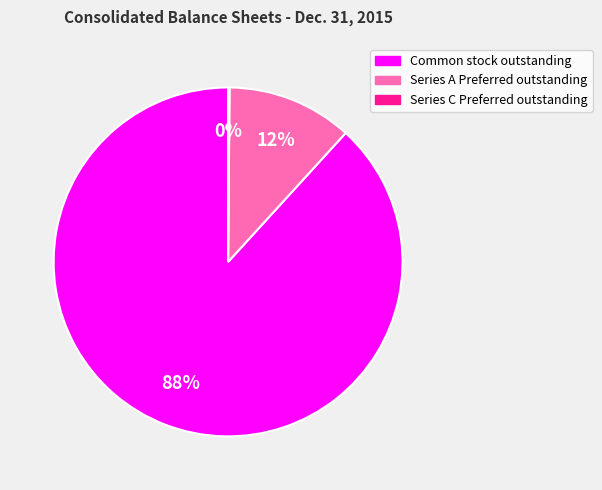

To the nearest percent, what is the difference between the largest and smallest slice percentages?

88%